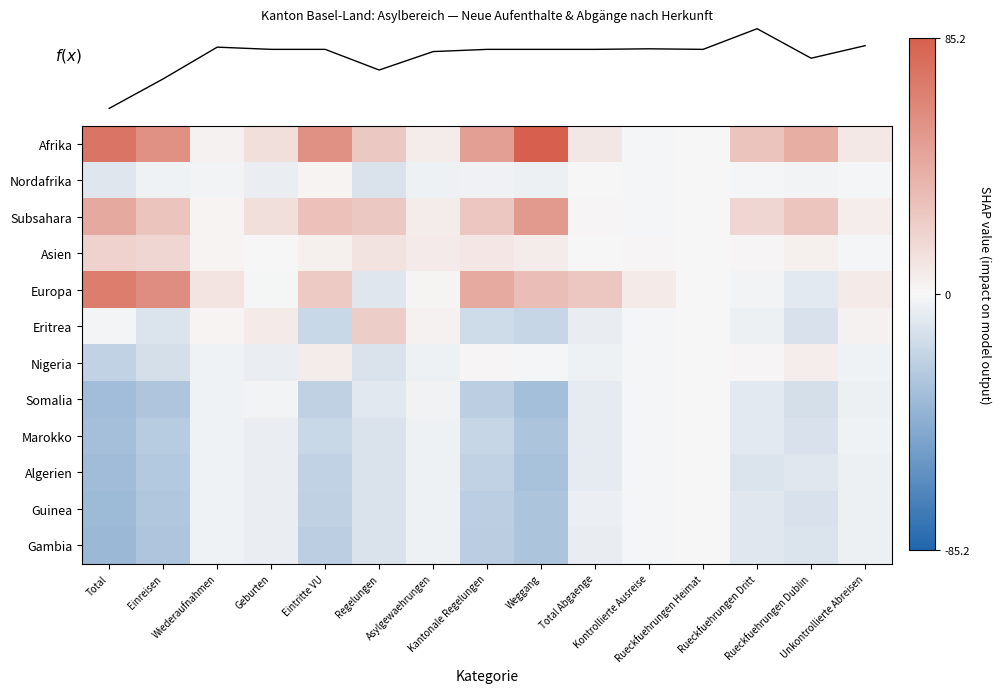

How many values in the Nigeria series are below -2?

8